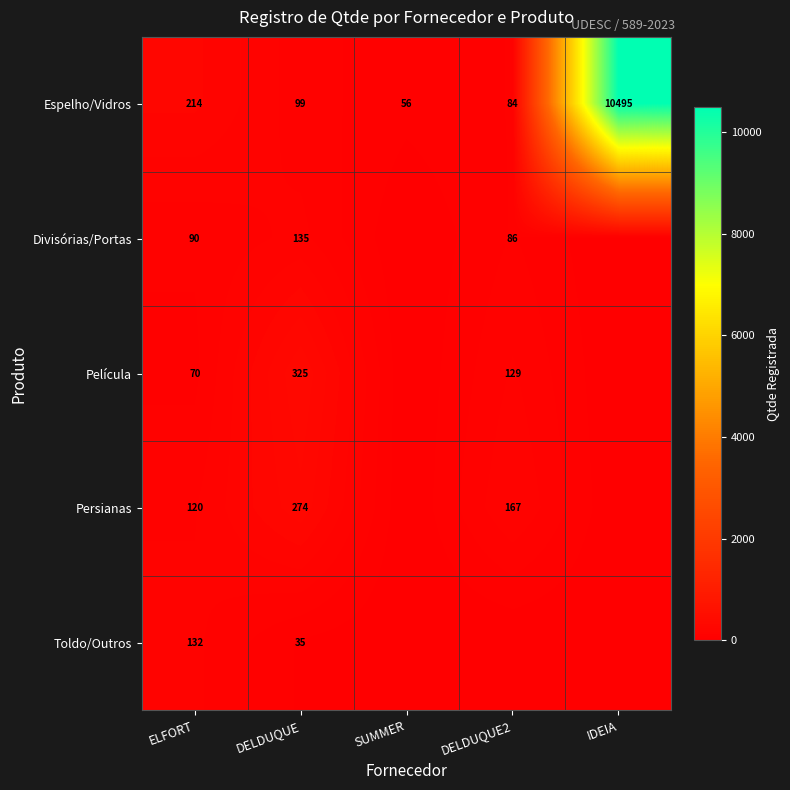

What is the total value across all series at DELDUQUE?

868